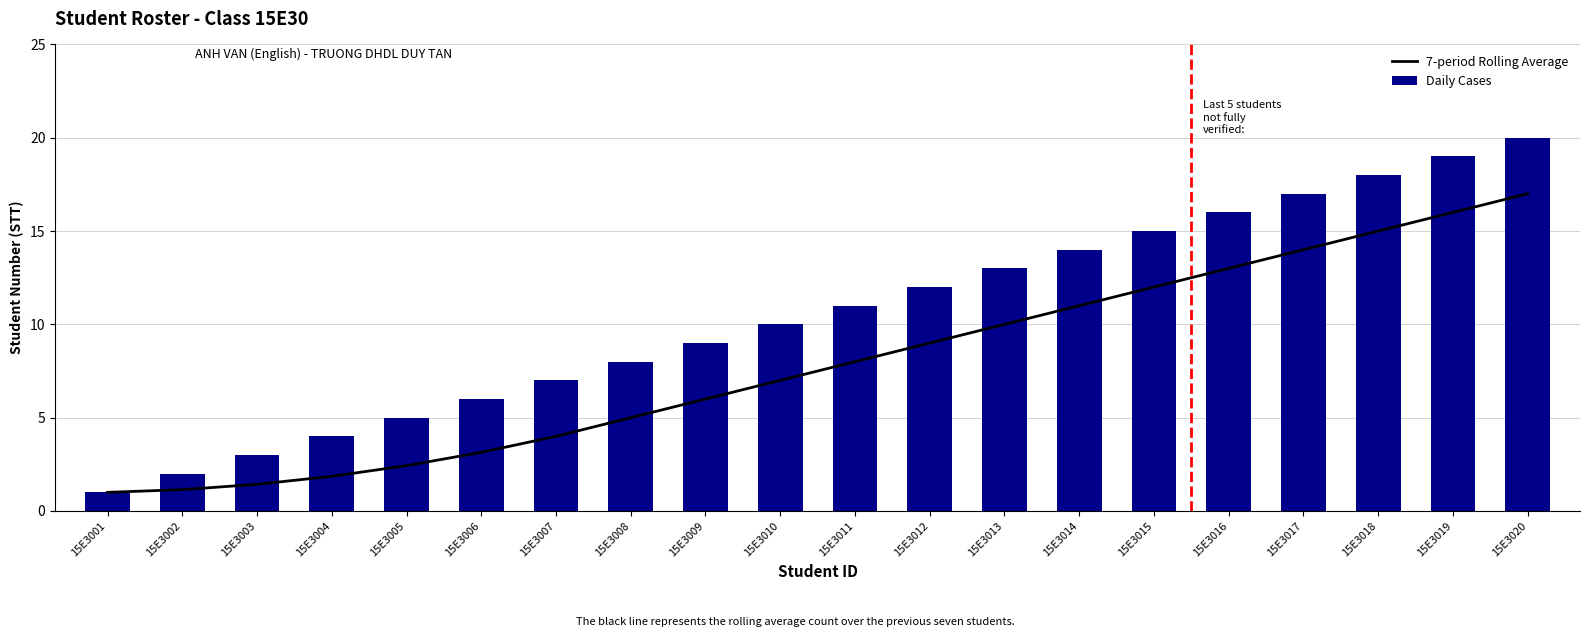

What is the average value of the Daily Cases series?

10.5